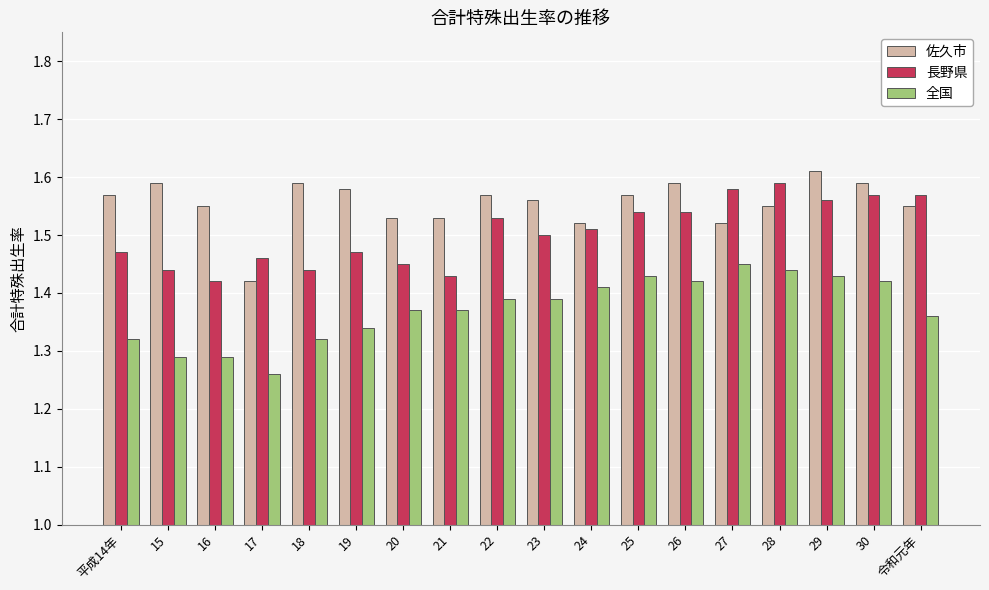

True or false: 長野県 has a value of 1.5 at 26.

True